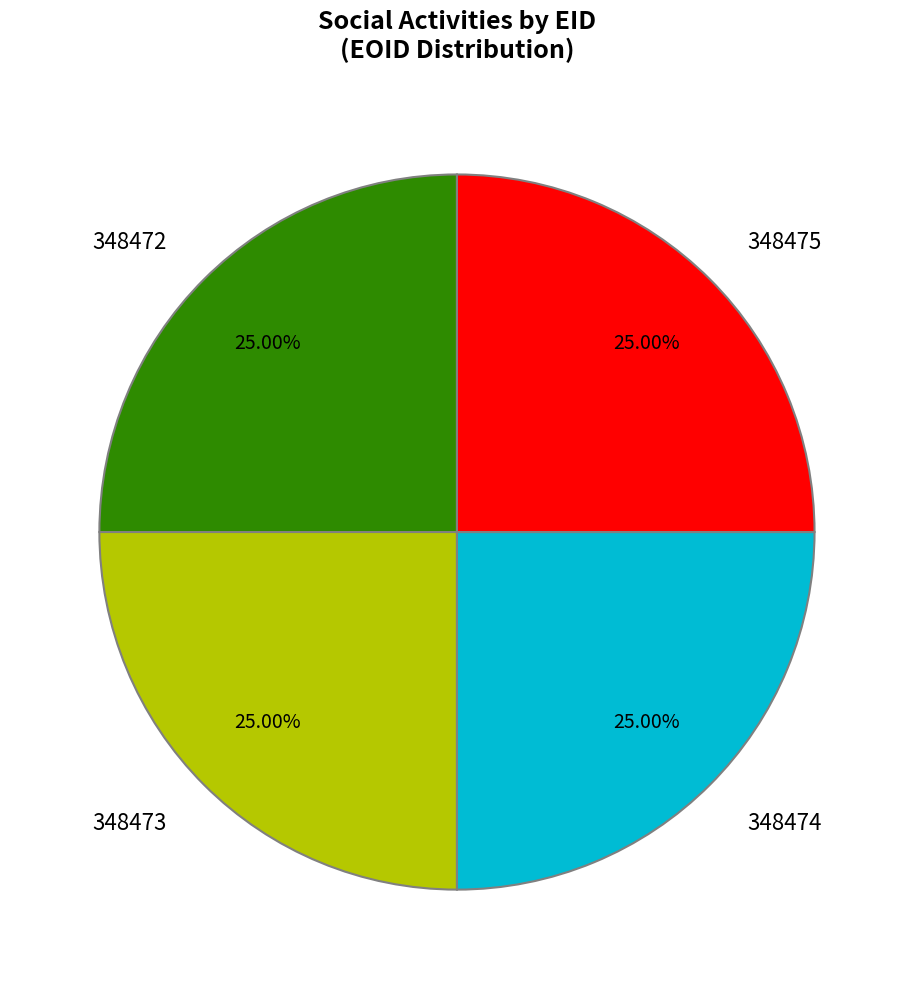

Does 348475 account for over 50% of the chart?

No